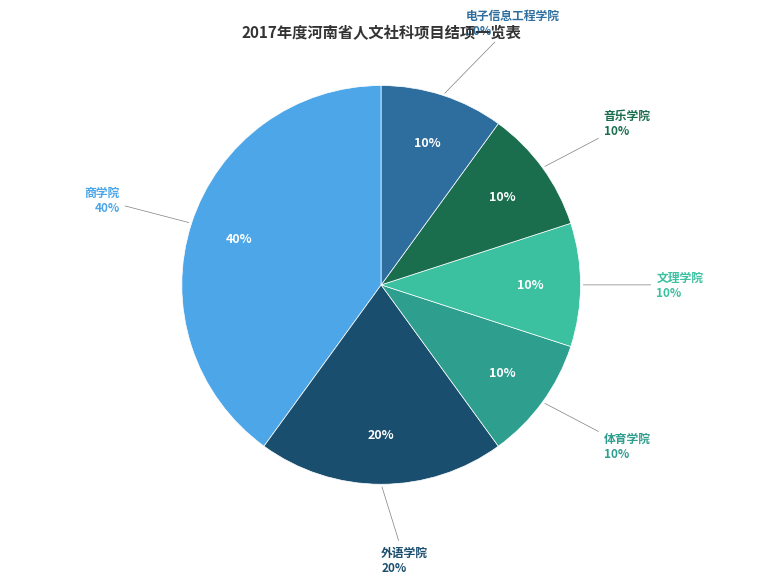

How many slices are in this pie chart?

6